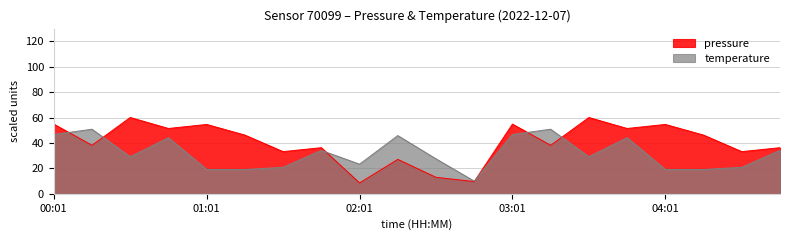

At 04:46, list the series in order from smallest to largest.

temperature, pressure